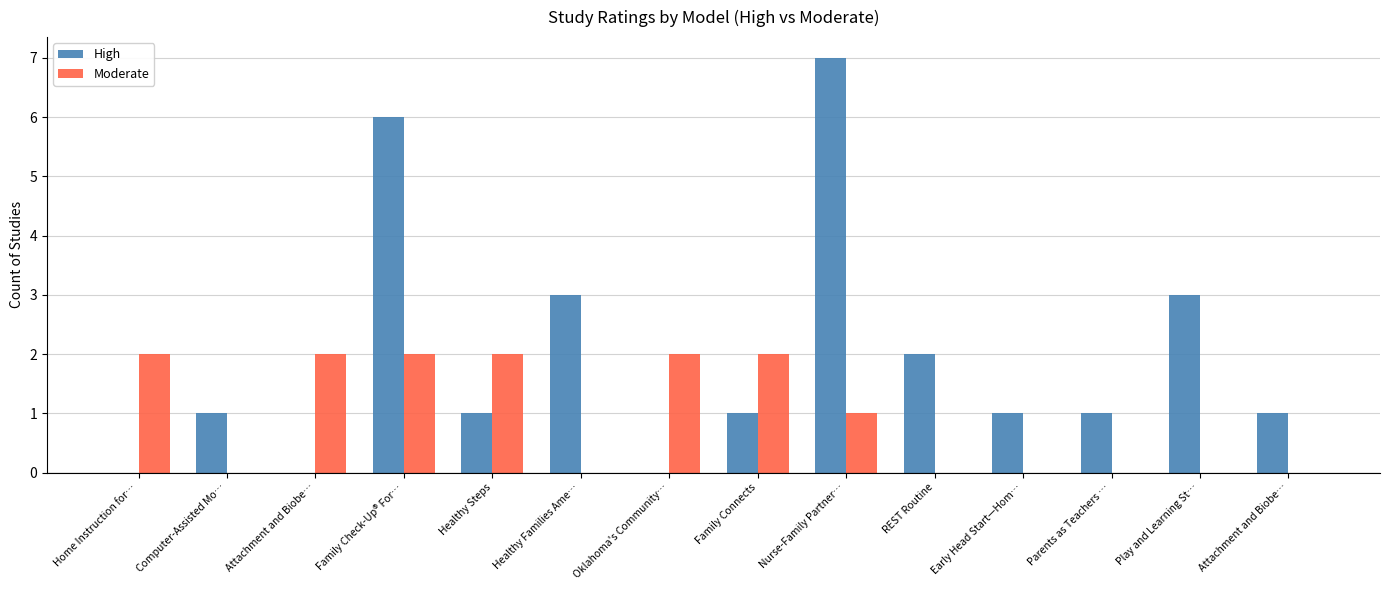

The value of Moderate at Attachment and Biobe… is 1. True or false?

False